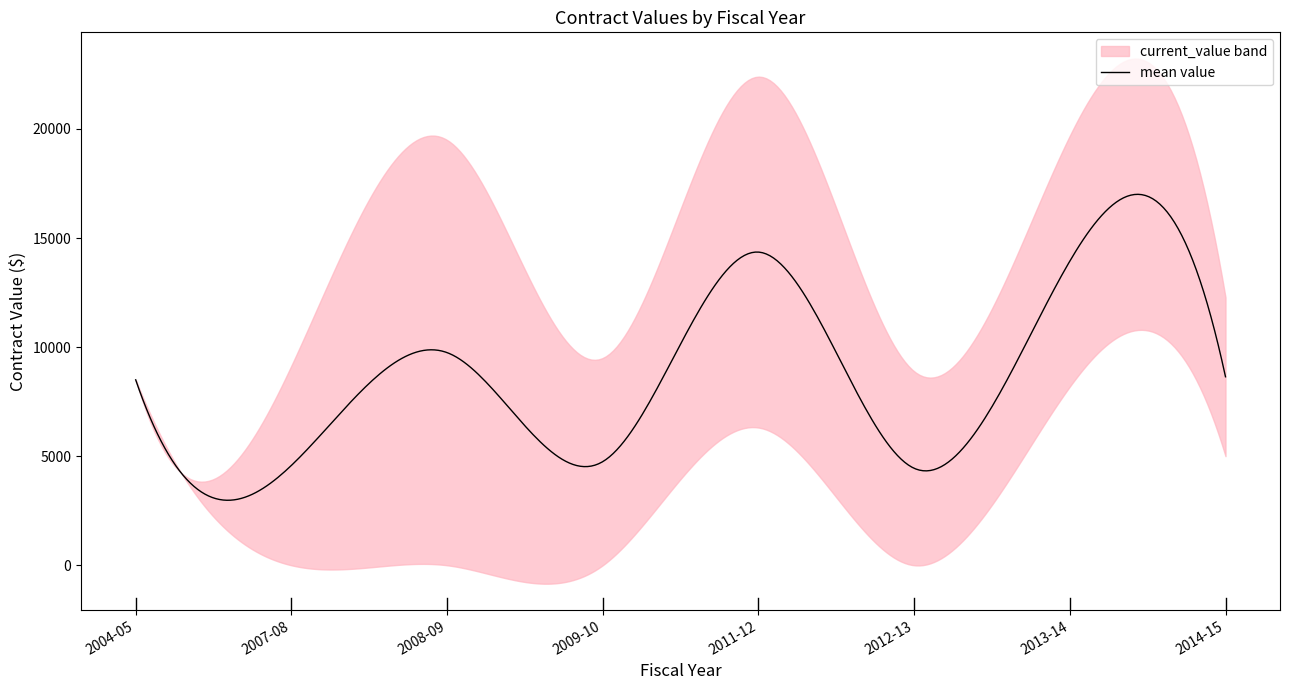

Does the chart have visible grid lines?

No